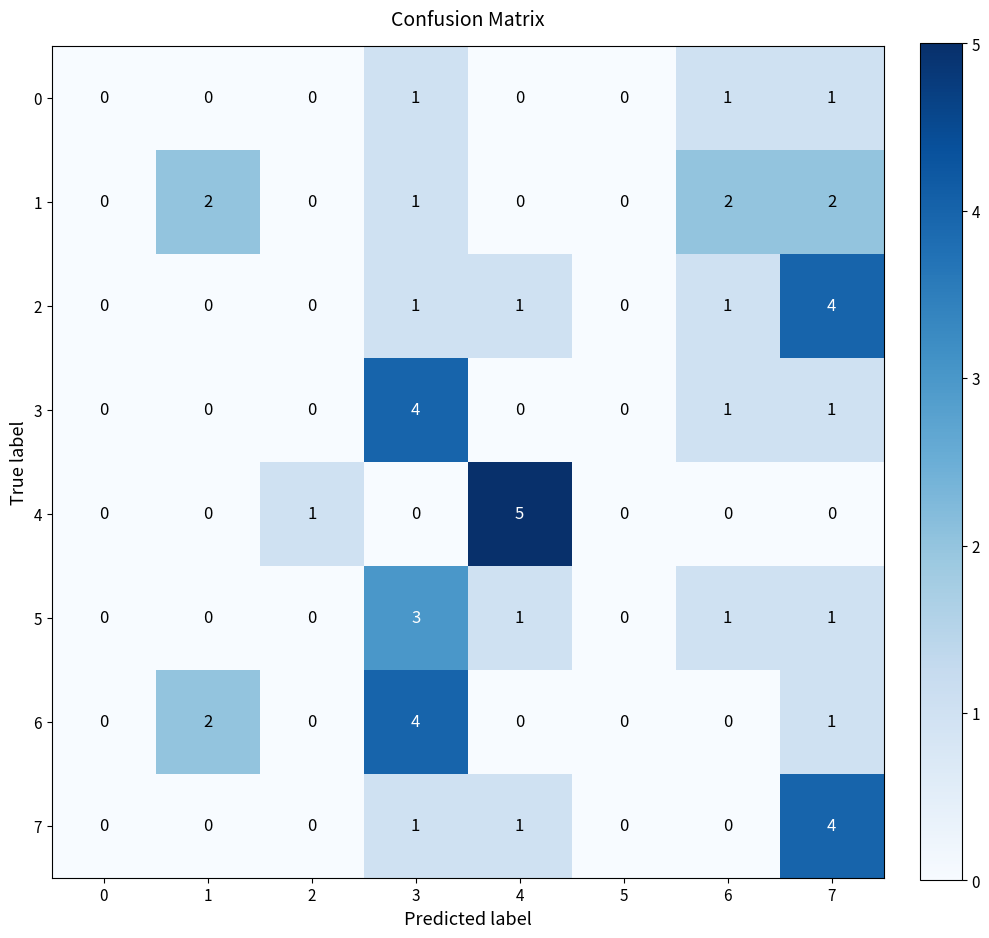

Is the value of 1 at 1 greater than the value of 3 at 7?

Yes